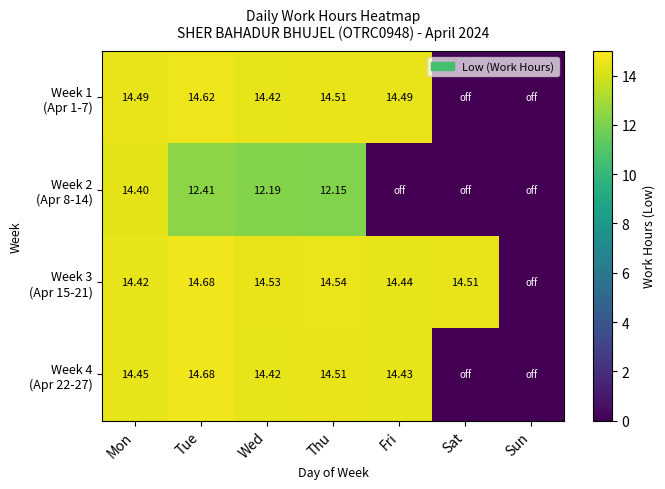

Is the value of Week 4 (Apr 22-27) at Mon greater than the value of Week 2 (Apr 8-14) at Sun?

Yes